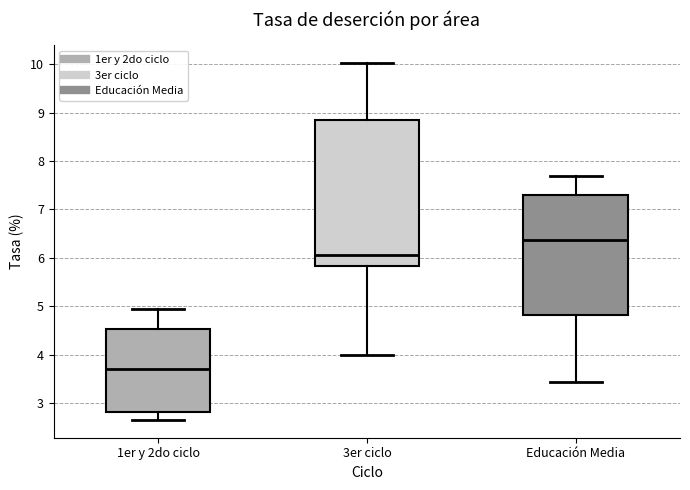

Reading left to right, transcribe this box plot: for each box, give where its median line is, the range the box spans, and where its two whiskers end, as read against the y-axis. The values are not printed on the chart, so give them approximately, as read against the axis.

1er y 2do ciclo: median 3.7, box 2.8 to 4.5, whiskers 2.7 to 5.0
3er ciclo: median 6.1, box 5.8 to 8.9, whiskers 4.0 to 10.0
Educación Media: median 6.4, box 4.8 to 7.3, whiskers 3.4 to 7.7